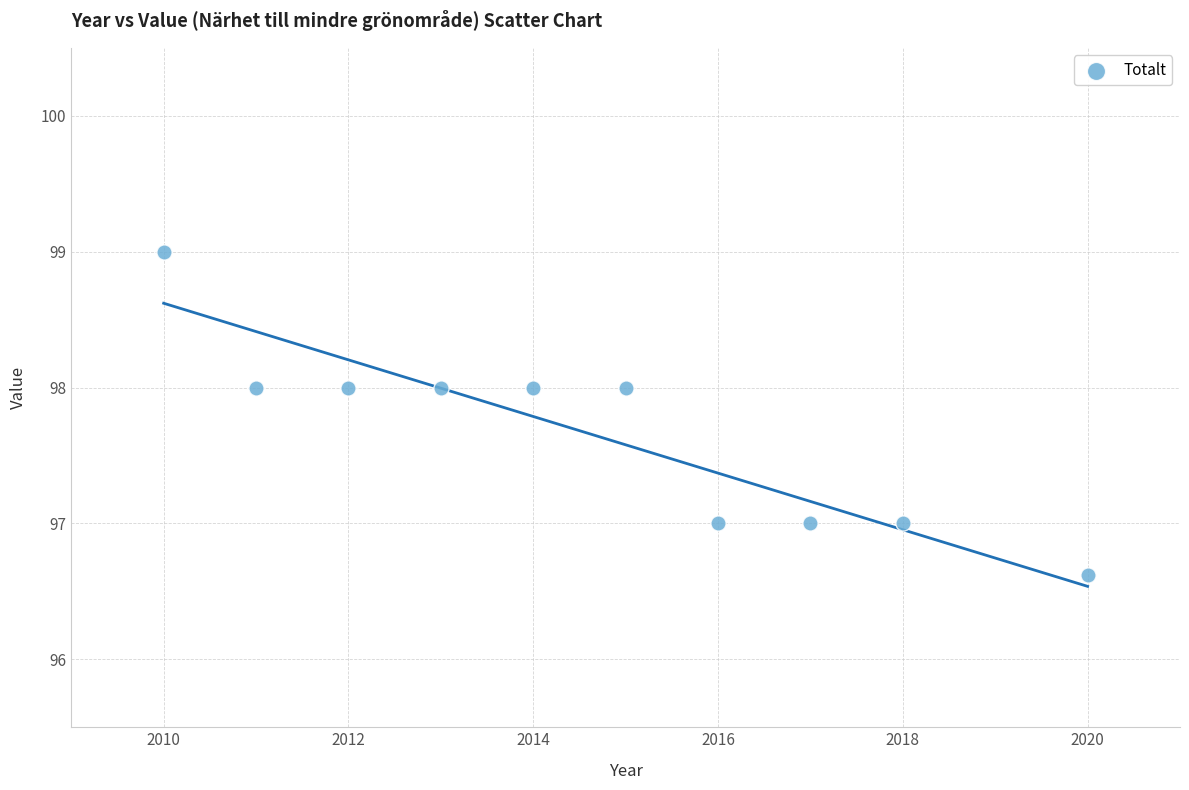

What is the range of X values (max minus min)?

10.0